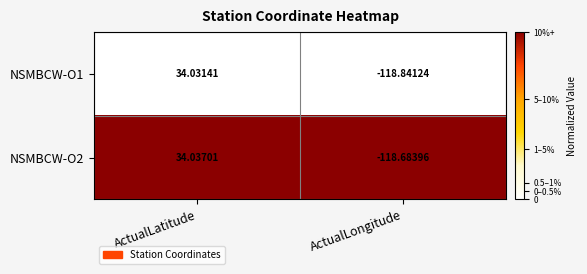

At which category is the sum across all series the highest?

ActualLatitude